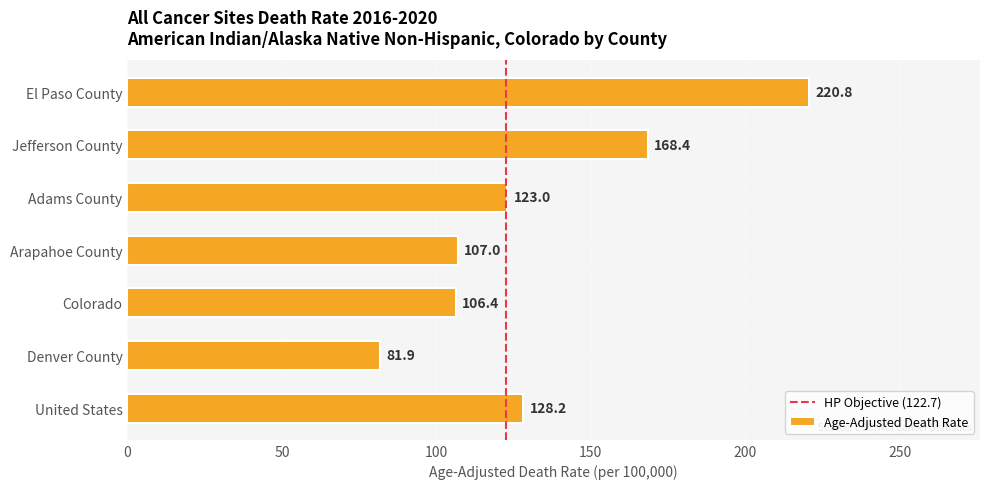

List the labels in order of value, largest first.

El Paso County, Jefferson County, United States, Adams County, Arapahoe County, Colorado, Denver County